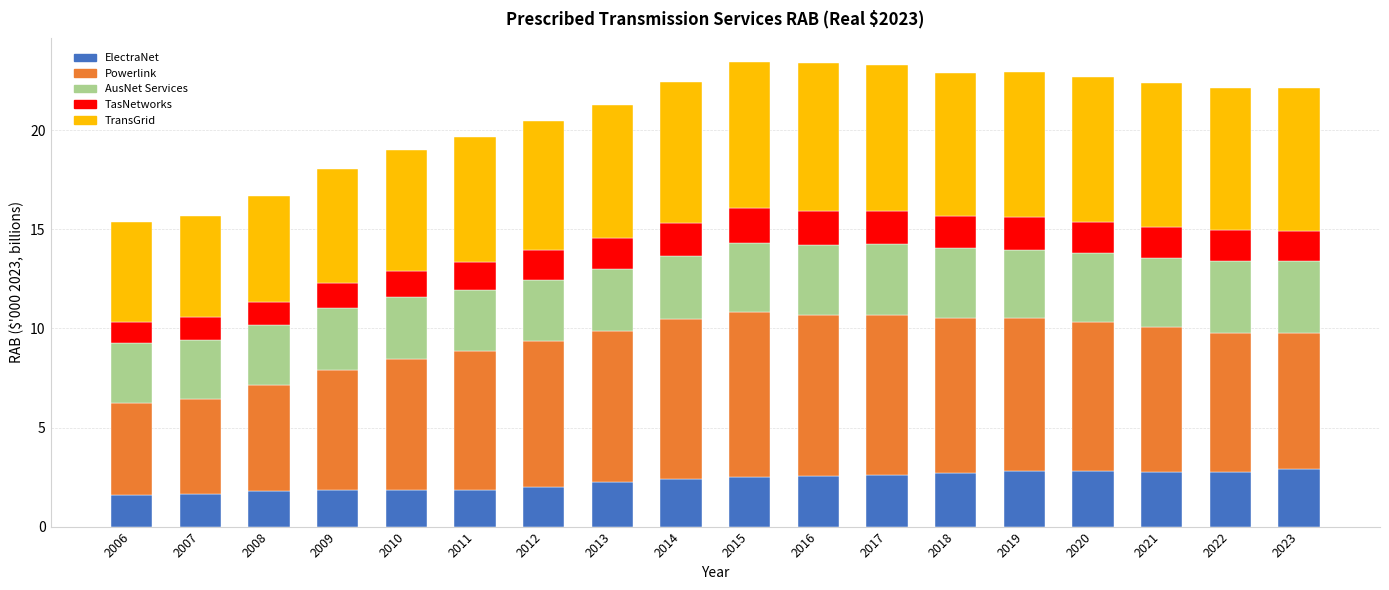

What is the total value across all series at 2019?

22.9